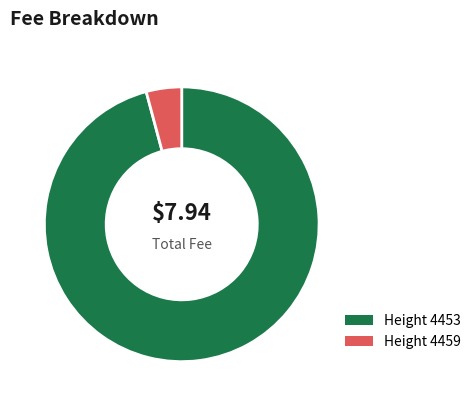

Between Height 4459 and Height 4453, which is larger?

Height 4453